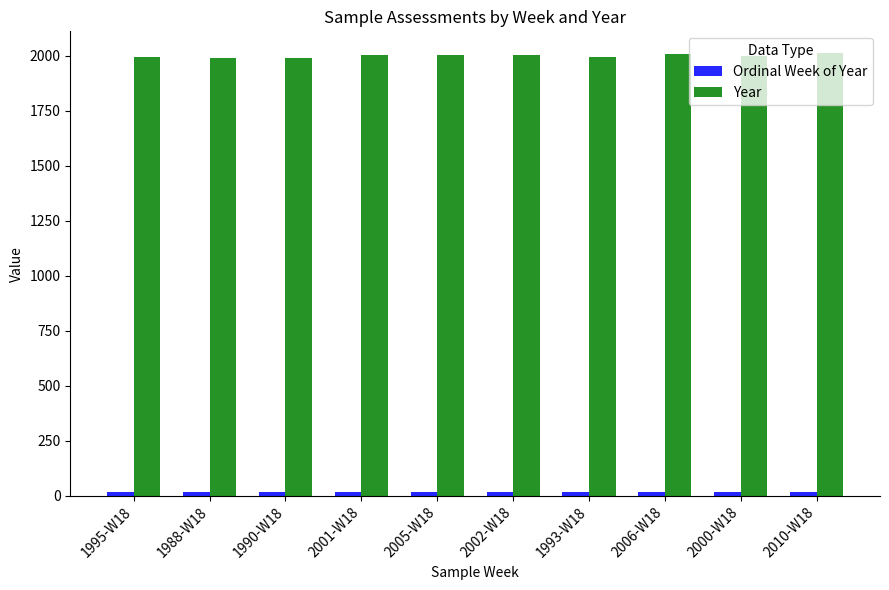

What is the difference between the second highest and second lowest values in the Year series?

16